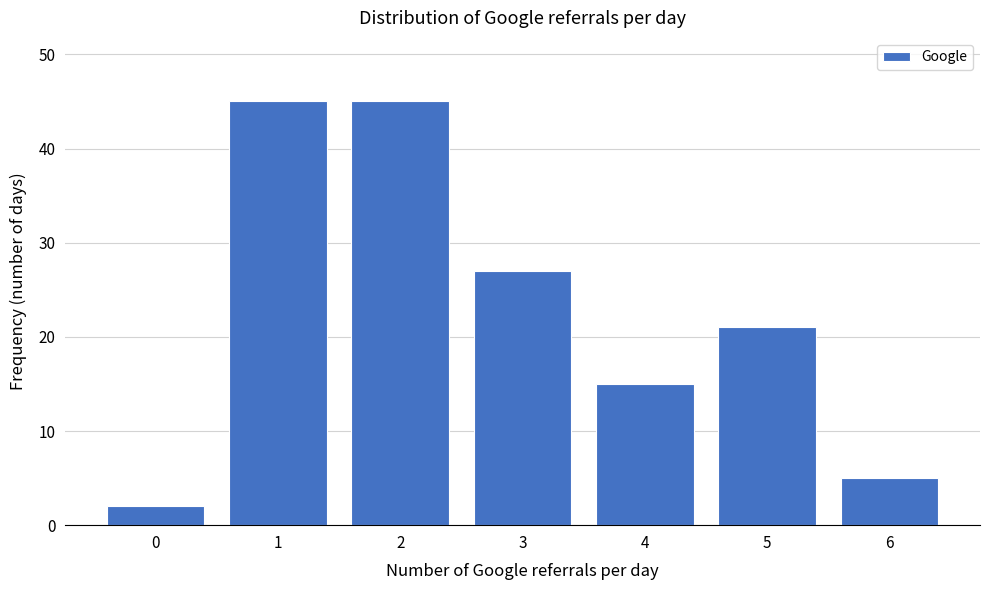

Reading right to left, transcribe all the data shown in this chart.

6=5	5=21	4=15	3=27	2=45	1=45	0=2